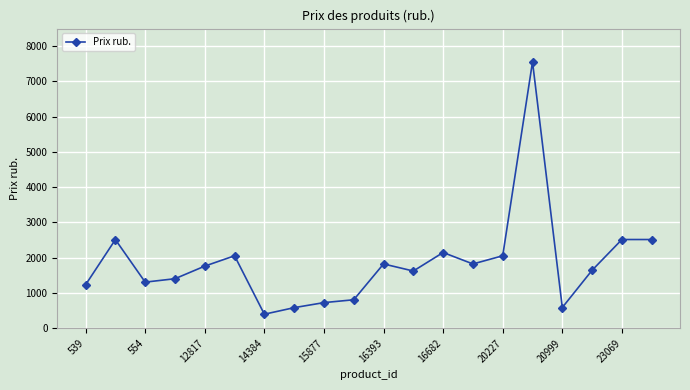

What is the greatest value displayed?

7555.0